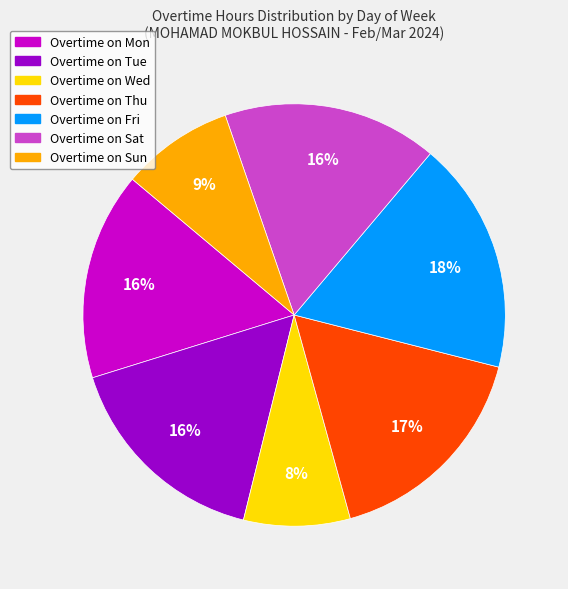

To the nearest percent, what is the difference between the largest and smallest slice percentages?

10%